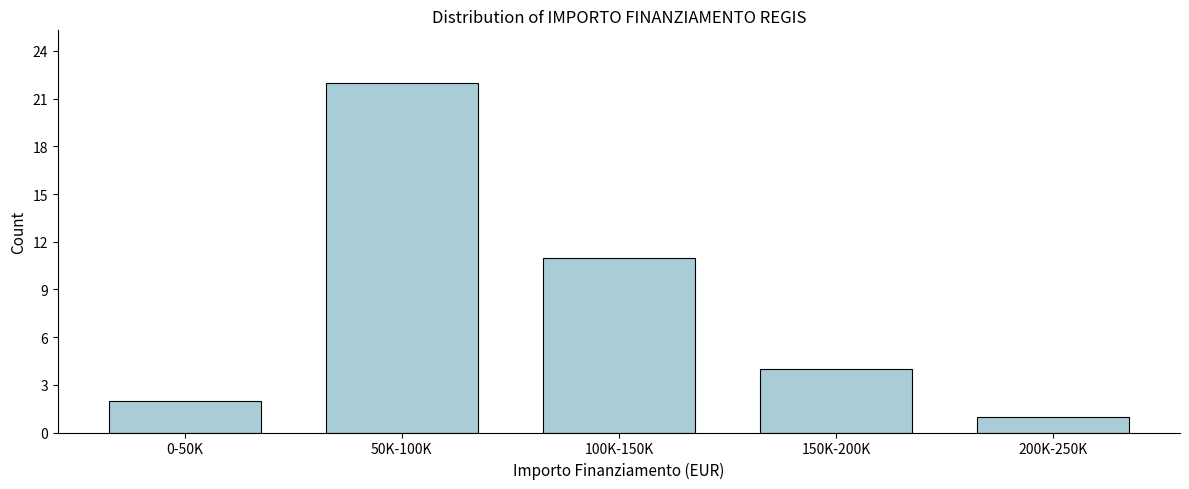

Reading left to right, list all the values displayed in this chart.

0-50K=2	50K-100K=22	100K-150K=11	150K-200K=4	200K-250K=1